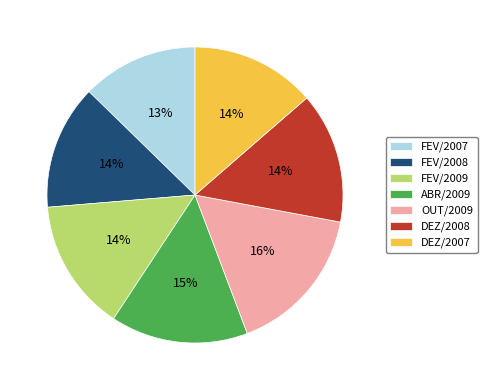

Which category has the biggest portion of the pie?

OUT/2009